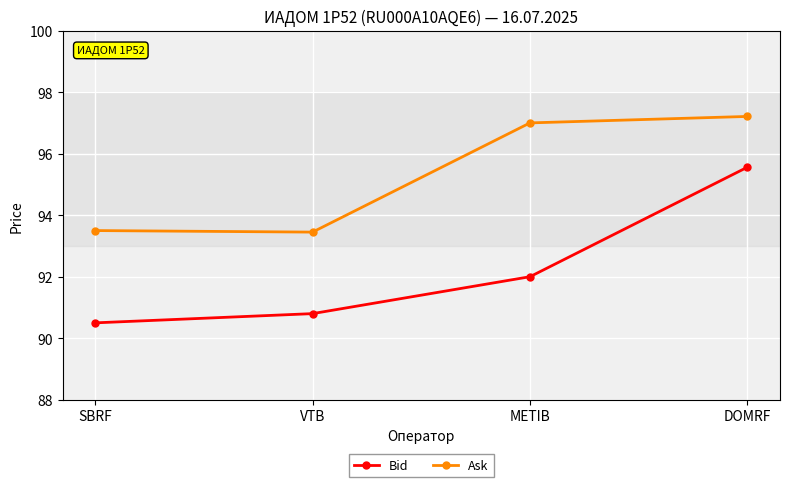

True or false: Bid and Ask cross at least once.

False